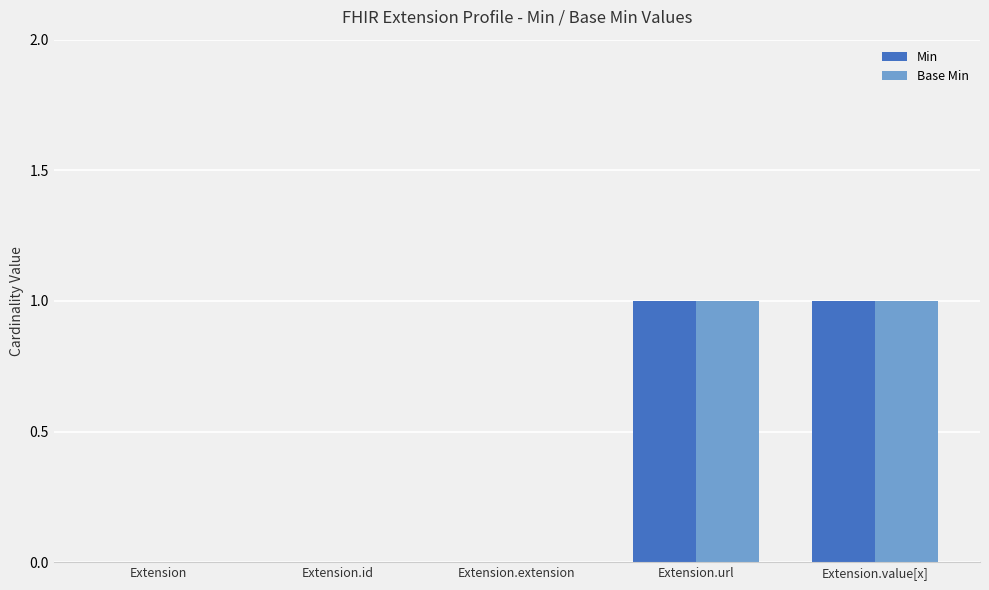

The value of Base Min at Extension.extension is 0. True or false?

True